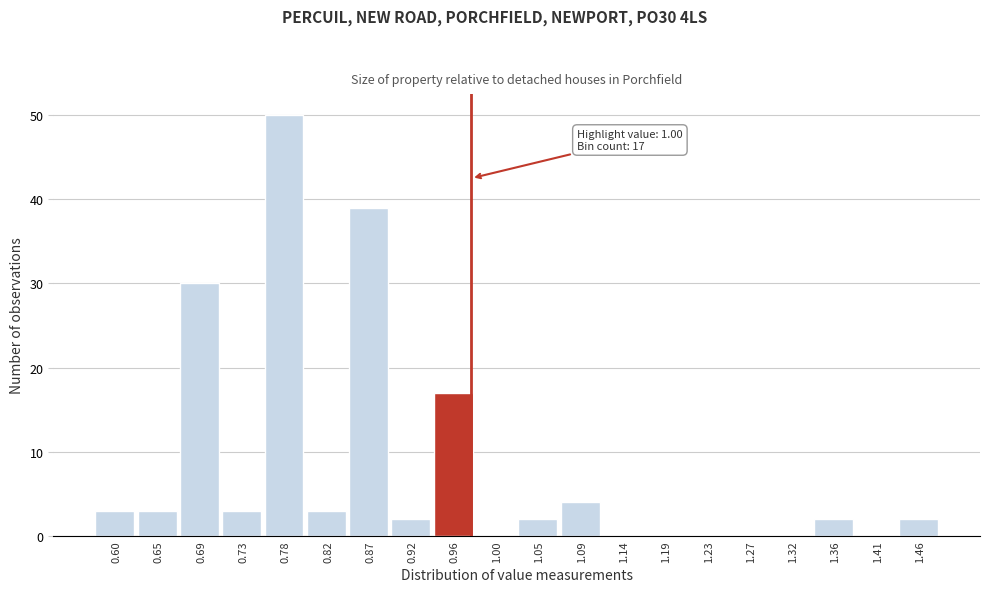

Reading left to right, extract all data points from this chart.

0.60=3	0.65=3	0.69=30	0.73=3	0.78=50	0.82=3	0.87=39	0.92=2	0.96=17	1.00=0	1.05=2	1.09=4	1.14=0	1.19=0	1.23=0	1.27=0	1.32=0	1.36=2	1.41=0	1.46=2